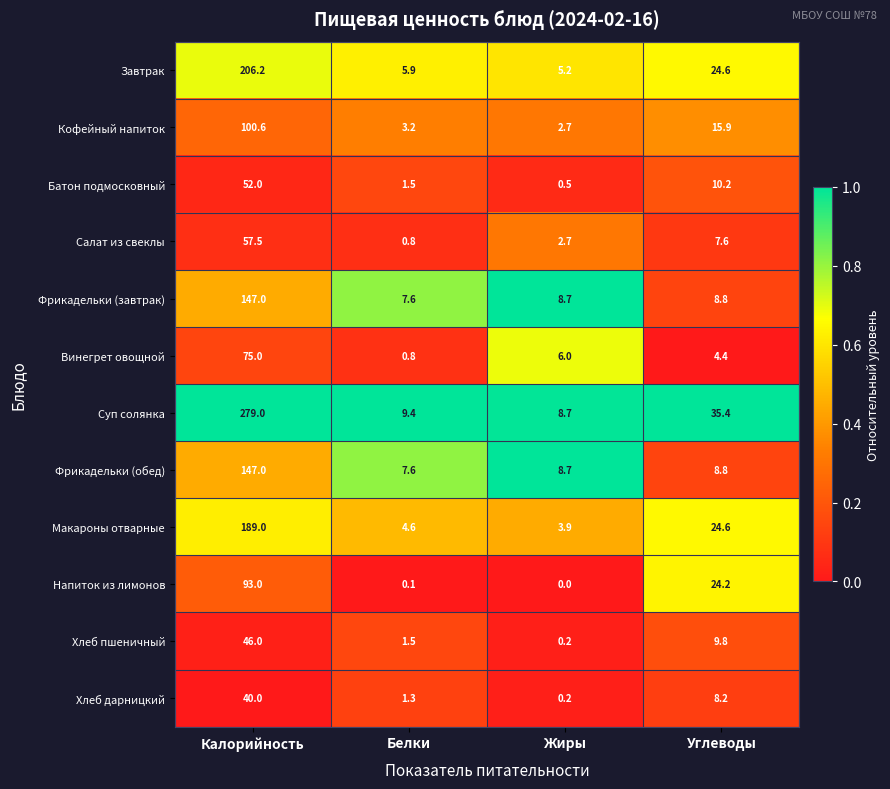

What is the maximum value shown in the chart?

279.0